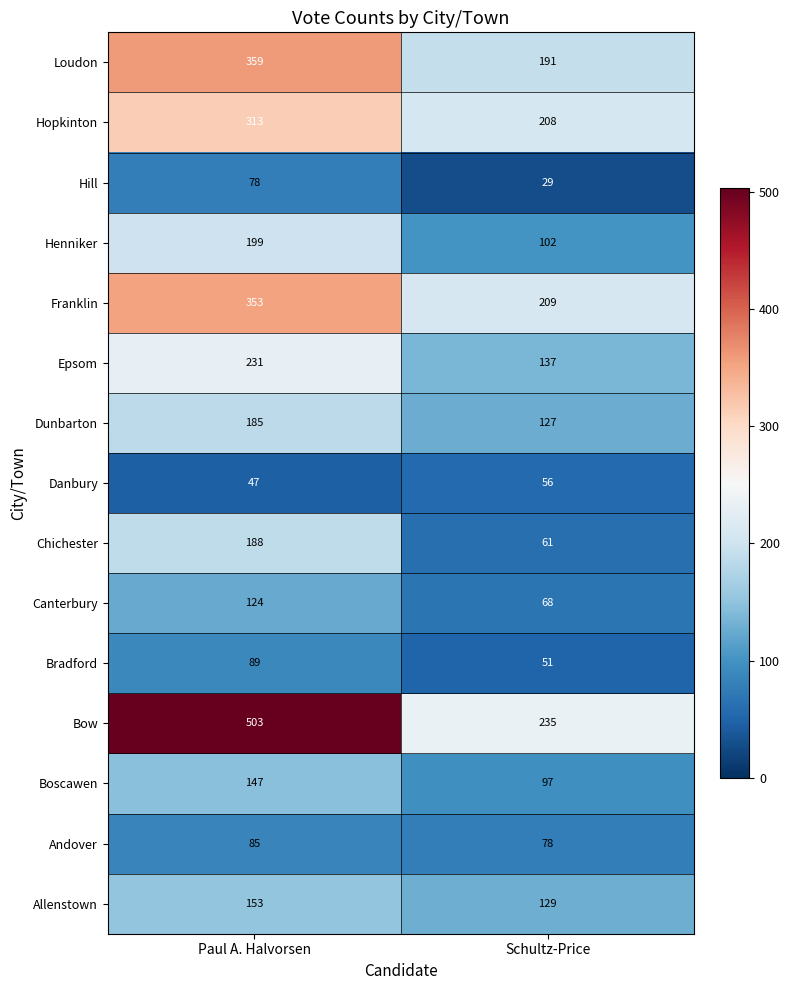

Where is Henniker nearest to the value 150?

Schultz-Price